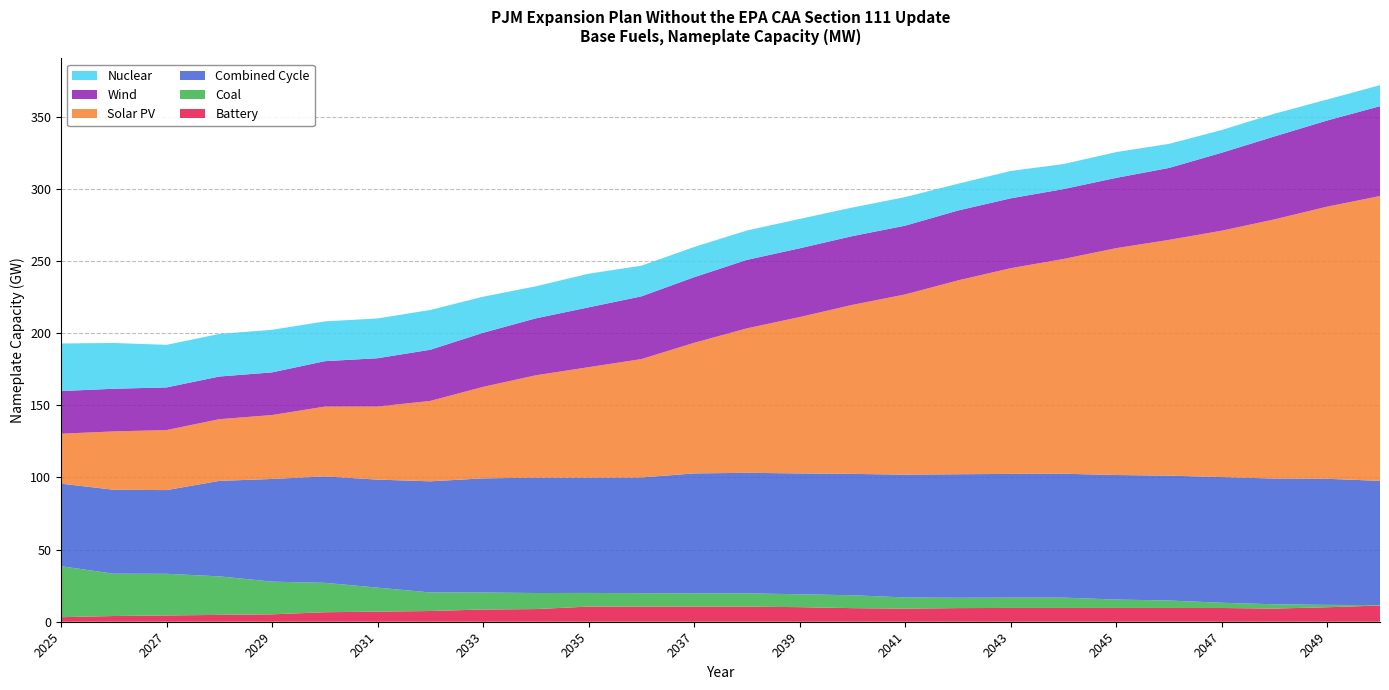

Reading right to left, what are all the values shown in this chart?

Battery: 2050=11253	2049=10044	2048=9126	2047=9536	2046=9543	2045=9550	2044=9557	2043=9564	2042=9449	2041=9082	2040=9417	2039=10105	2038=10455	2037=10465	2036=10493	2035=10505	2034=8767	2033=8475	2032=7434	2031=6994	2030=6586	2029=5130	2028=4750	2027=4347	2026=3961	2025=3156
Coal: 2050=288	2049=1638	2048=2968	2047=3618	2046=5169	2045=5831	2044=7167	2043=7167	2042=7167	2041=7747	2040=8941	2039=8941	2038=9209	2037=9209	2036=9296	2035=9459	2034=11132	2033=11794	2032=12855	2031=16647	2030=20385	2029=22668	2028=26706	2027=28891	2026=29337	2025=35329
Combined Cycle: 2050=86105	2049=87410	2048=87161	2047=87127	2046=86551	2045=86335	2044=85876	2043=85750	2042=85637	2041=85141	2040=84130	2039=83766	2038=83569	2037=83155	2036=80214	2035=79882	2034=79995	2033=79113	2032=77048	2031=74880	2030=73776	2029=71174	2028=66178	2027=58018	2026=58188	2025=57238
Solar PV: 2050=197450	2049=188662	2048=179662	2047=170800	2046=163432	2045=157266	2044=148860	2043=142583	2042=134362	2041=124924	2040=117169	2039=108384	2038=100134	2037=90522	2036=82057	2035=76614	2034=70942	2033=63435	2032=55735	2031=50663	2030=48397	2029=44311	2028=42776	2027=41604	2026=40448	2025=34611
Wind: 2050=62291	2049=59726	2048=57514	2047=54045	2046=49873	2045=48718	2044=48451	2043=48442	2042=48442	2041=47671	2040=47671	2039=47671	2038=47483	2037=45483	2036=43483	2035=41483	2034=39483	2033=37483	2032=35483	2031=33483	2030=31483	2029=29571	2028=29571	2027=29571	2026=29571	2025=29571
Nuclear: 2050=14565	2049=14565	2048=15755	2047=15755	2046=16692	2045=17864	2044=17361	2043=18974	2042=18570	2041=19807	2040=19807	2039=20365	2038=20365	2037=20949	2036=21268	2035=23317	2034=22205	2033=25007	2032=27578	2031=27578	2030=27578	2029=29531	2028=29531	2027=29531	2026=31730	2025=32995